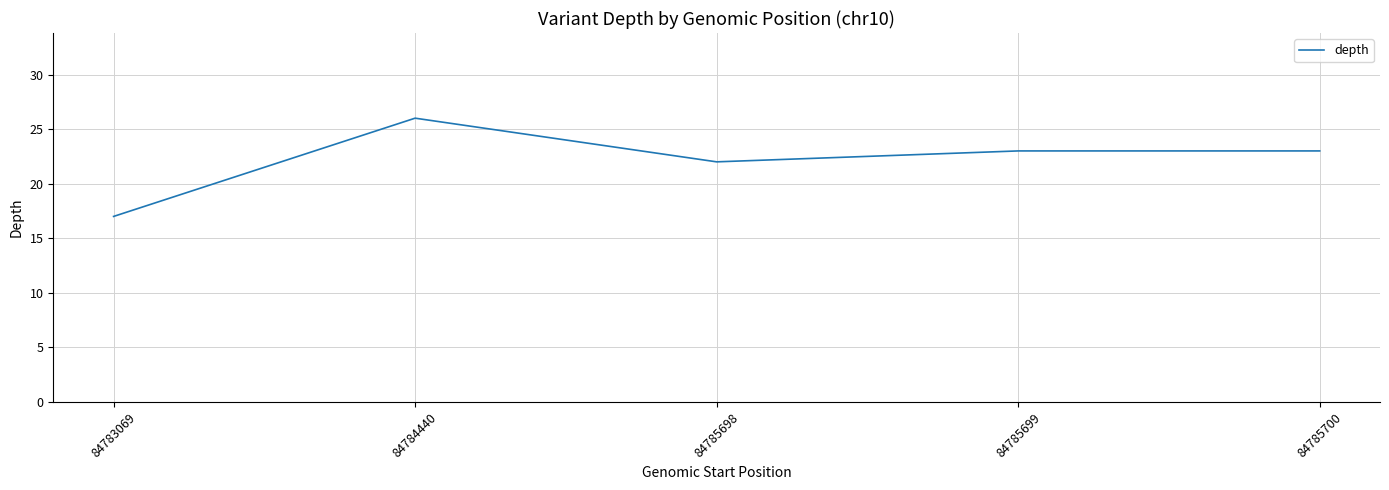

What is the change in value from 84783069 to 84784440?

+9